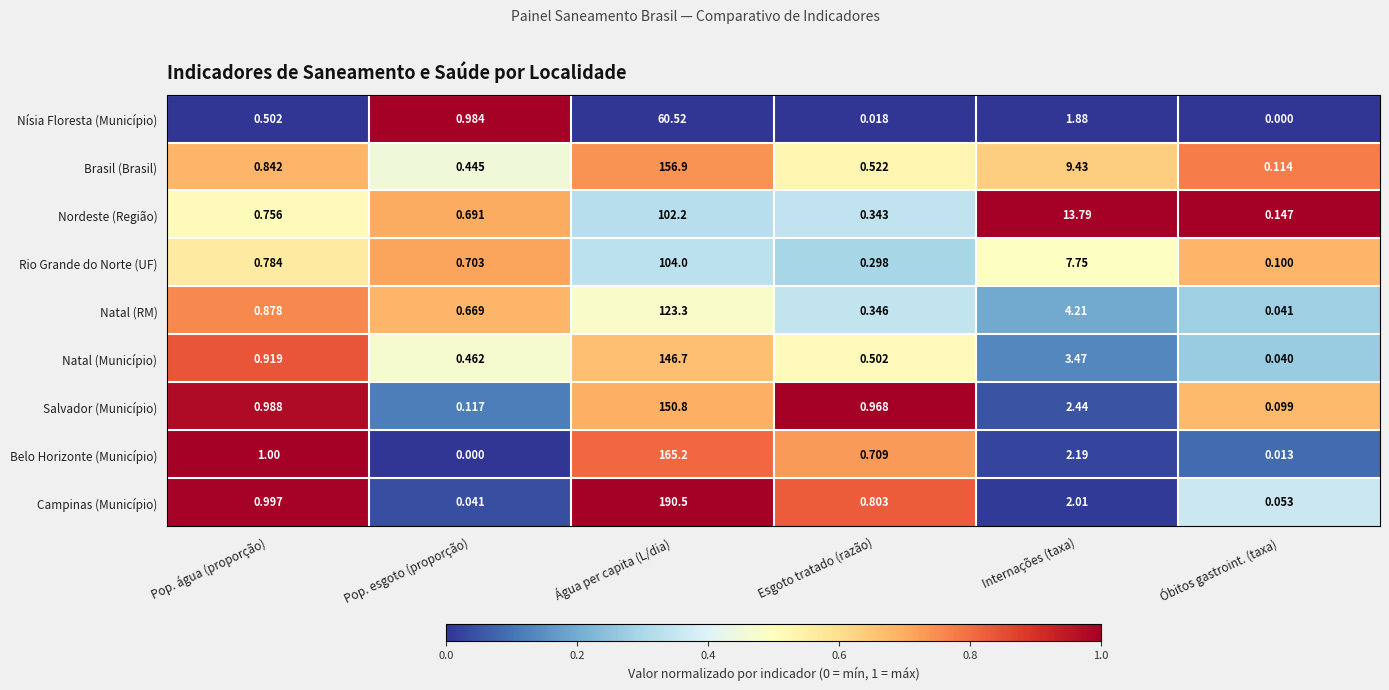

What is the greatest value displayed?

190.5